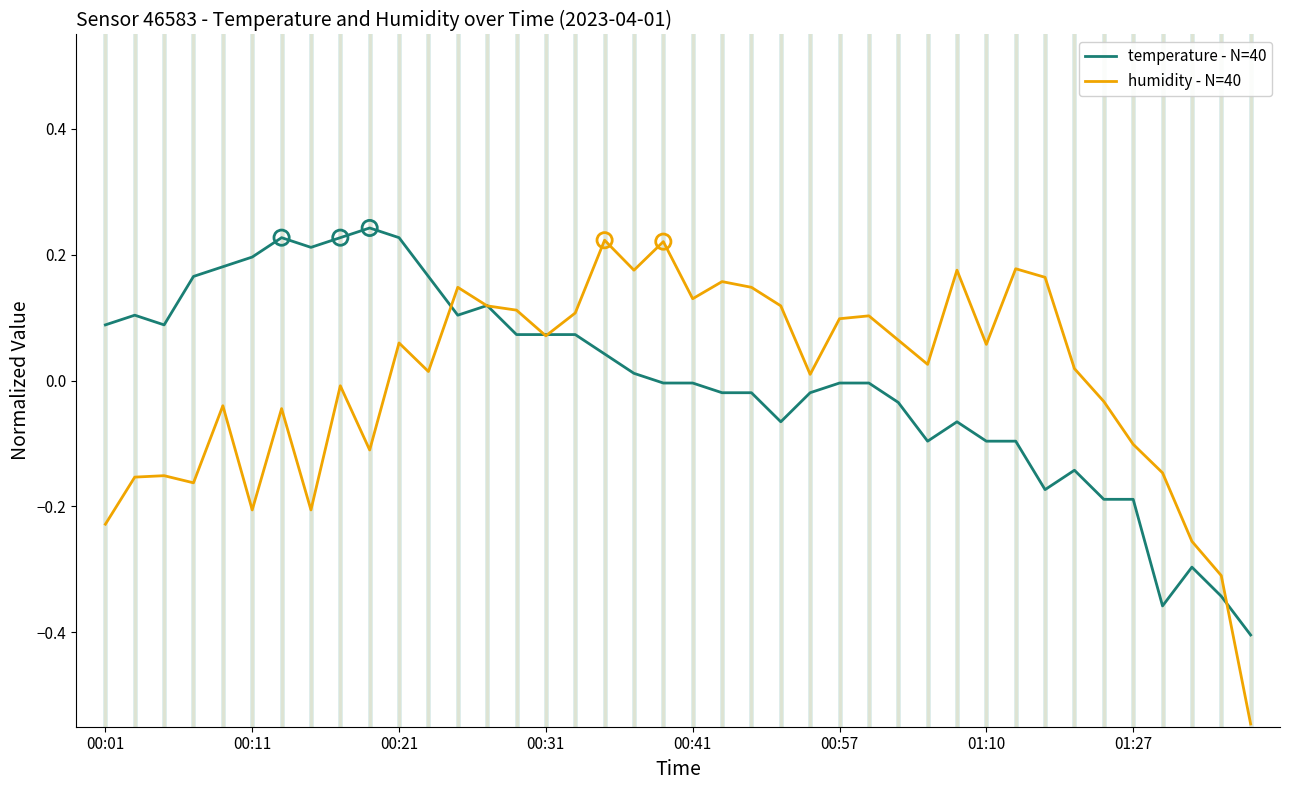

Which series has the largest range (max minus min)?

humidity - N=40